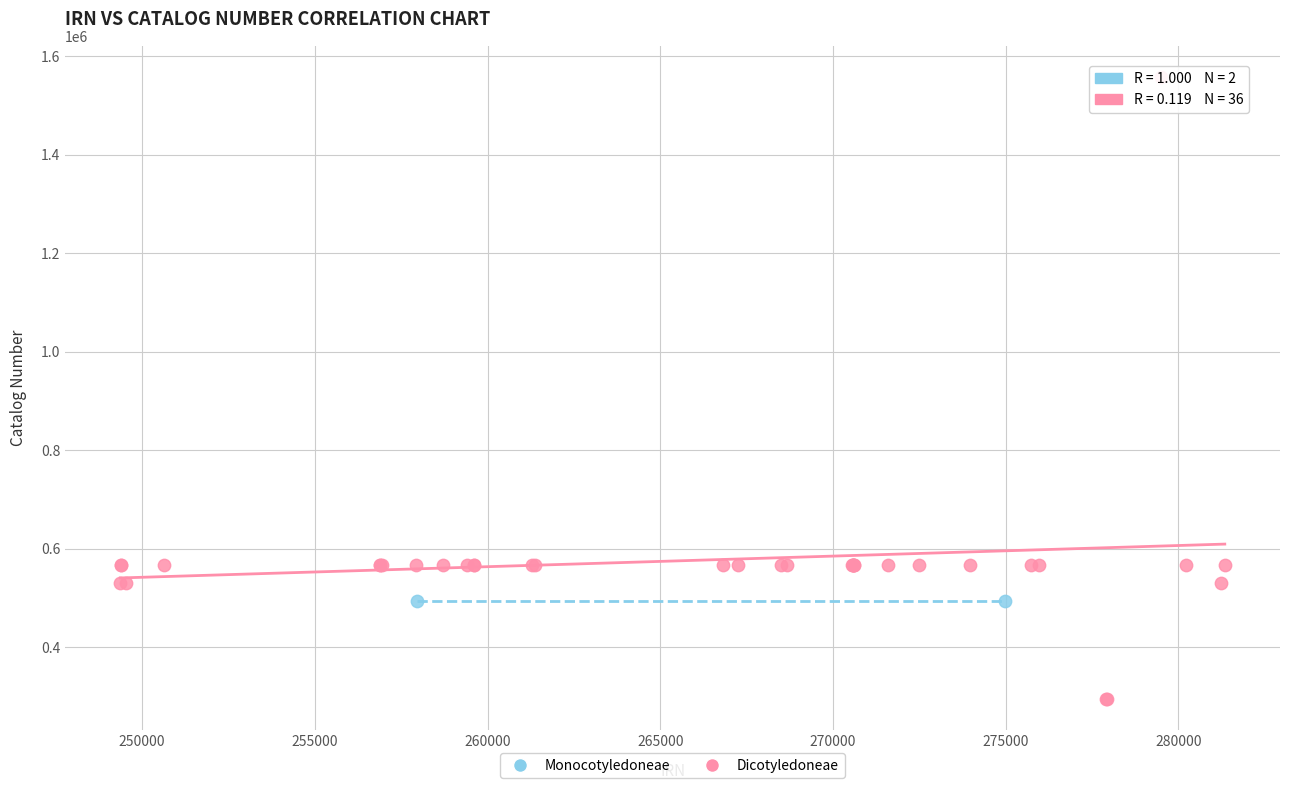

What are all the series names shown in the legend?

Monocotyledoneae, Dicotyledoneae